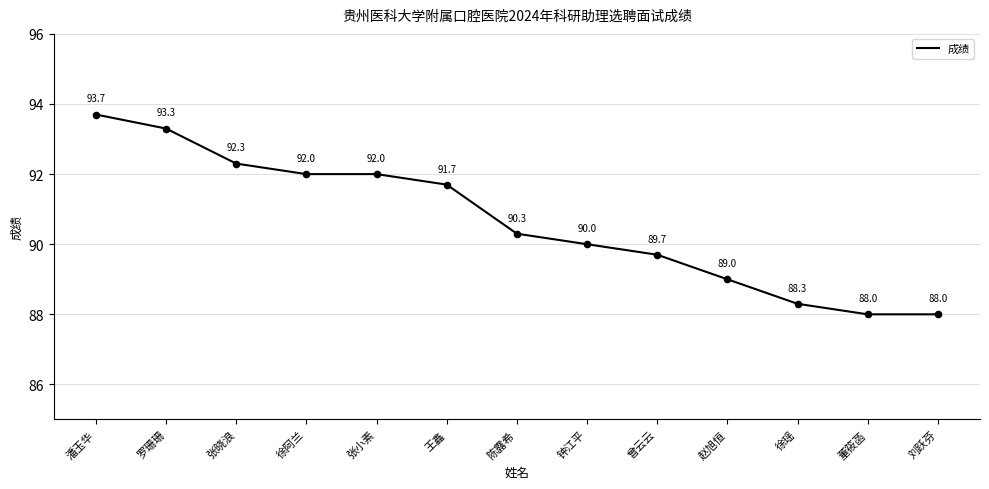

Which has a higher value, 张晓浪 or 徐阿兰?

张晓浪